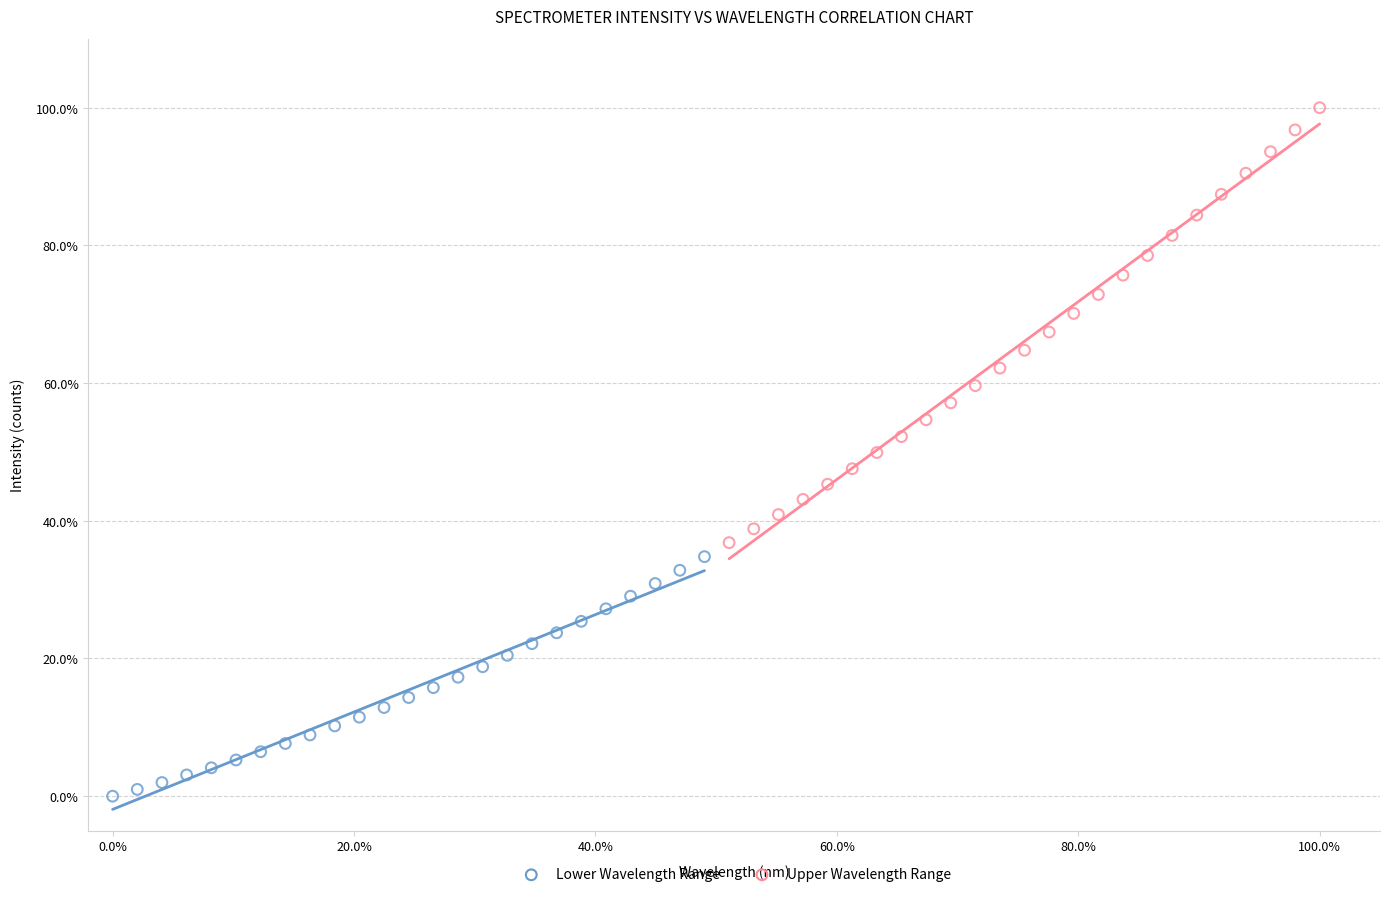

What are all the series names shown in the legend?

Lower Wavelength Range, Upper Wavelength Range